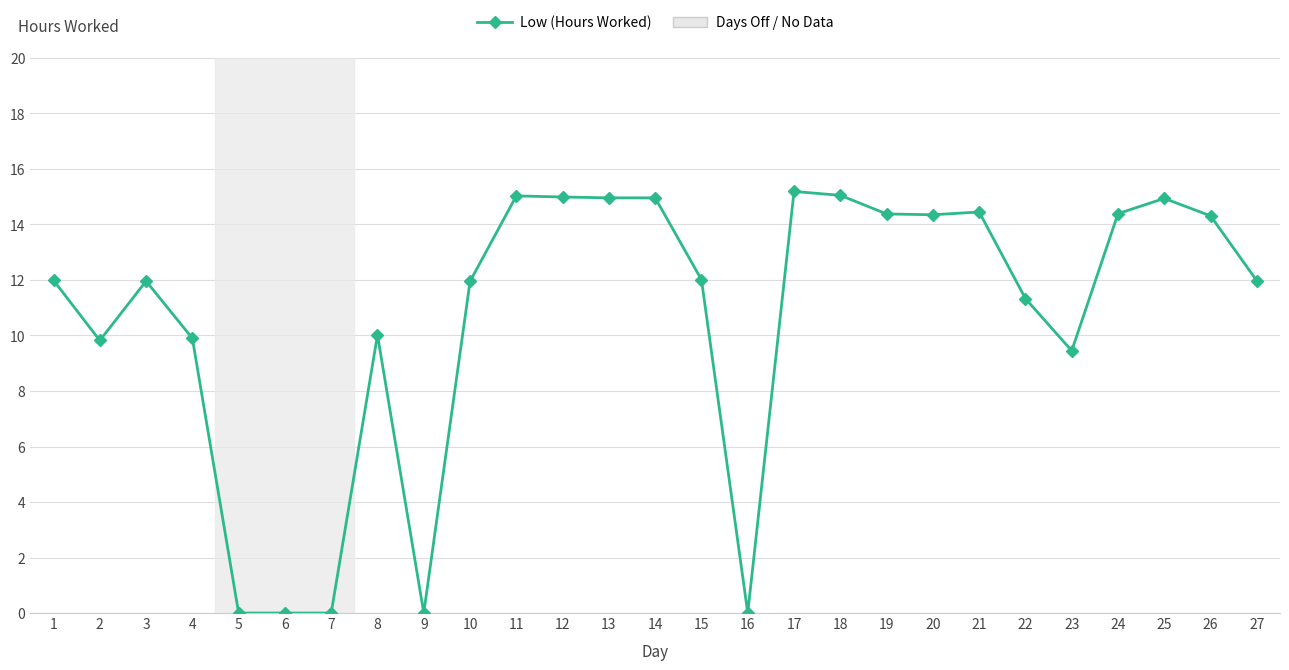

At which label is the value closest to 7?

23